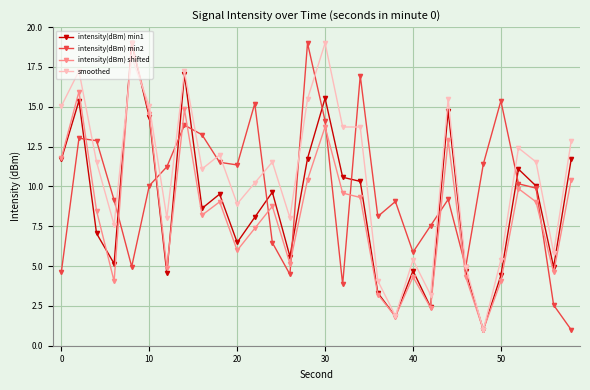

What is the average value of the intensity(dBm) min2 series?

9.7